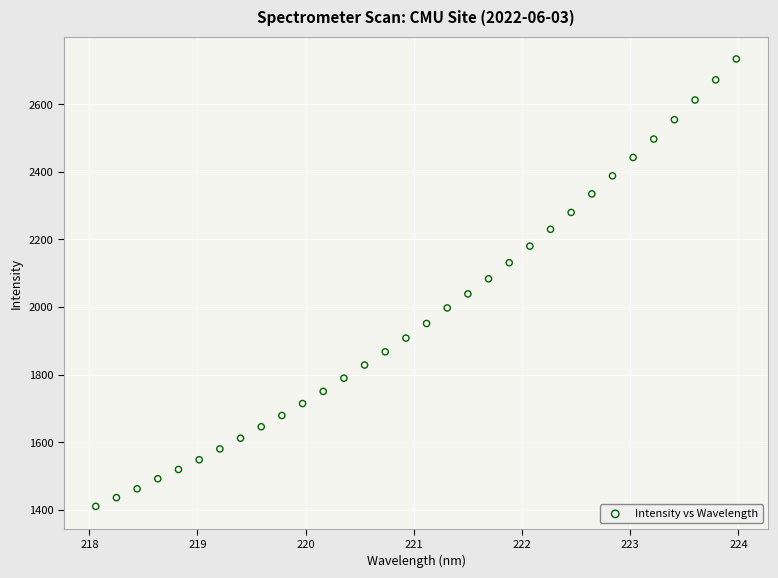

What is the range of X values (max minus min)?

5.9